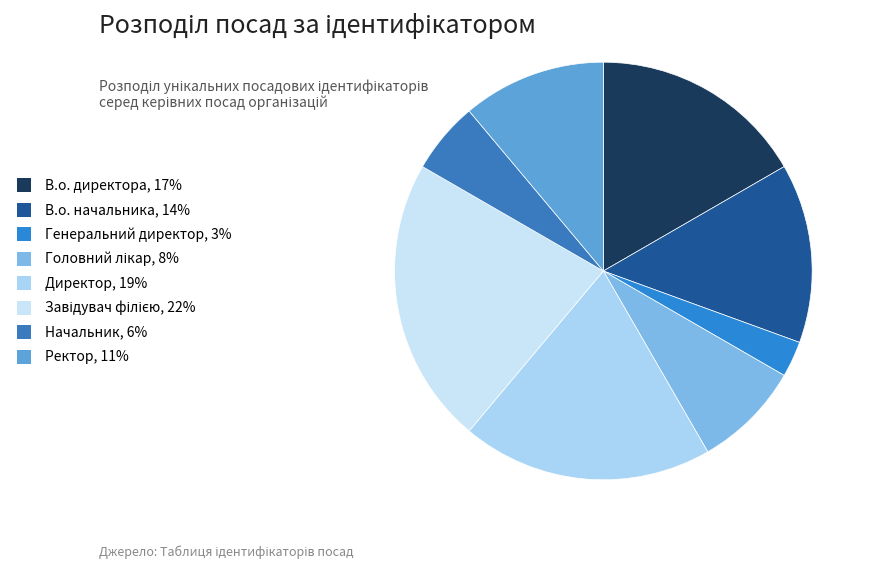

Do В.о. директора and Генеральний директор together represent more than half of the pie?

No